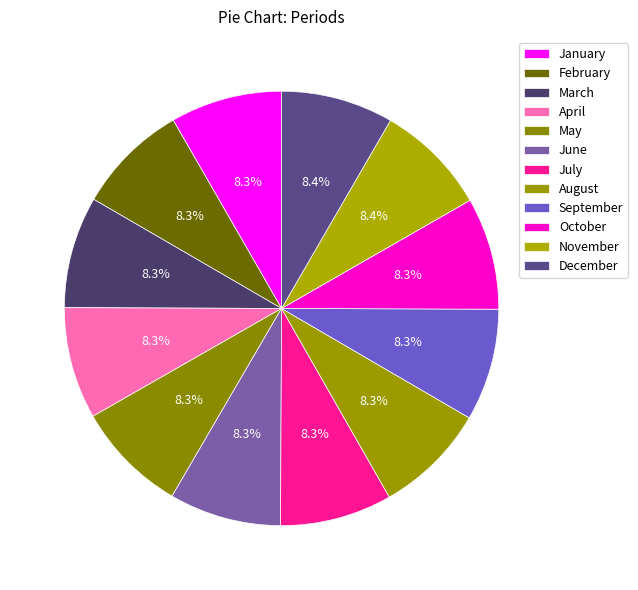

Between January and June, which is larger?

June